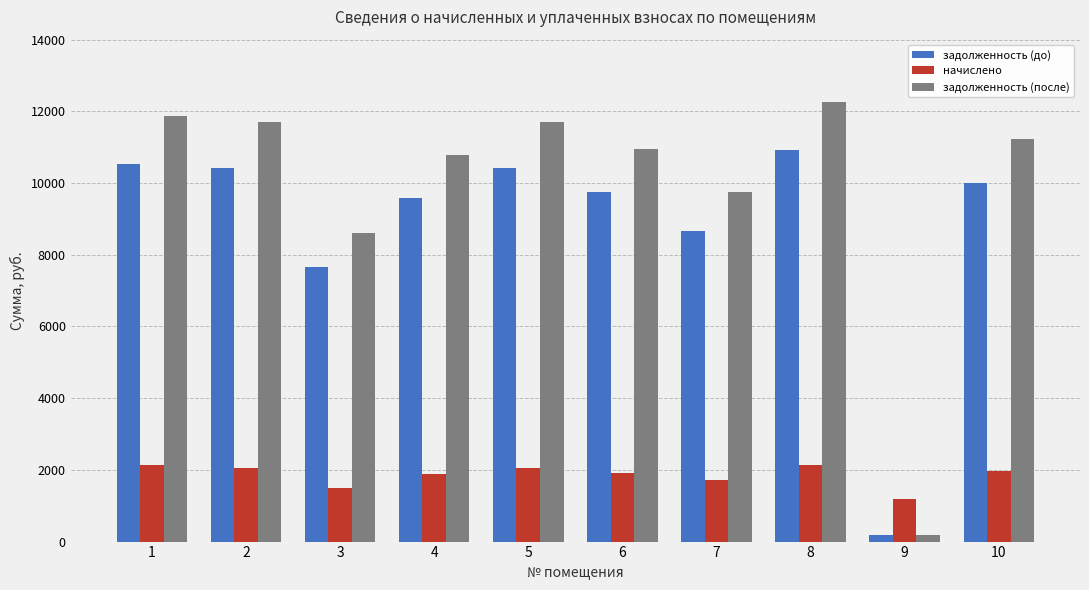

What is the value of the задолженность (после) bar at the 3rd from the left?

8608.7